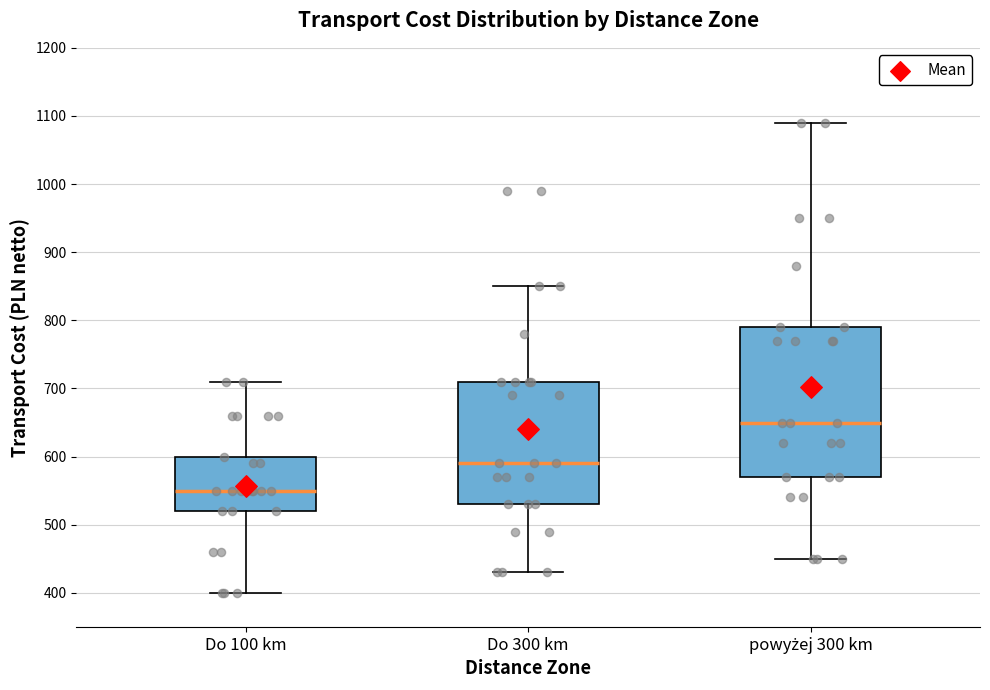

Reading left to right, transcribe this box plot: for each box, give where its median line is, the range the box spans, and where its two whiskers end, as read against the y-axis. The values are not printed on the chart, so give them approximately, as read against the axis.

Do 100 km: median 550, box 520 to 600, whiskers 400 to 710
Do 300 km: median 590, box 530 to 710, whiskers 430 to 850
powyżej 300 km: median 650, box 570 to 790, whiskers 450 to 1090